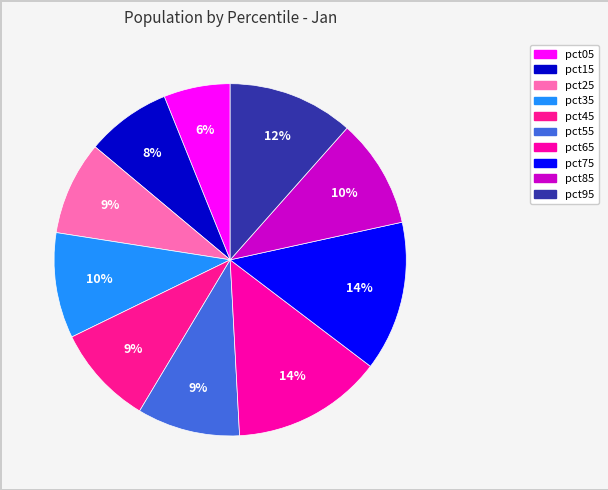

To the nearest percent, what is the difference between the largest and smallest slice percentages?

8%